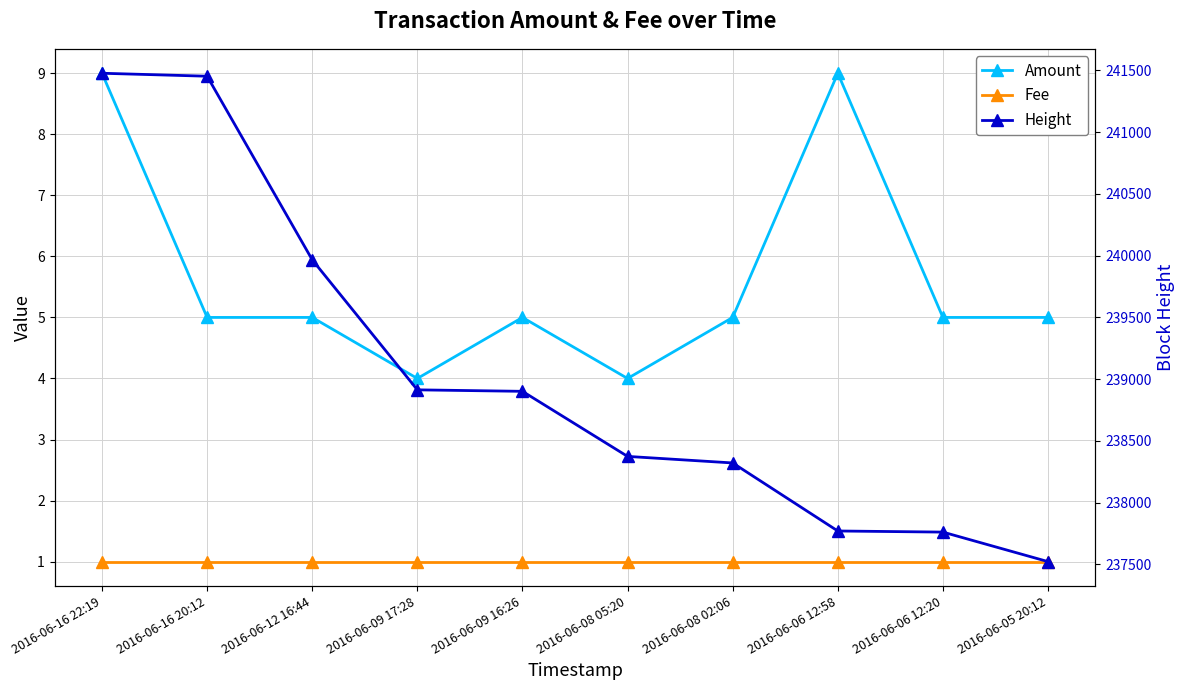

What is the minimum value for Height?

237522